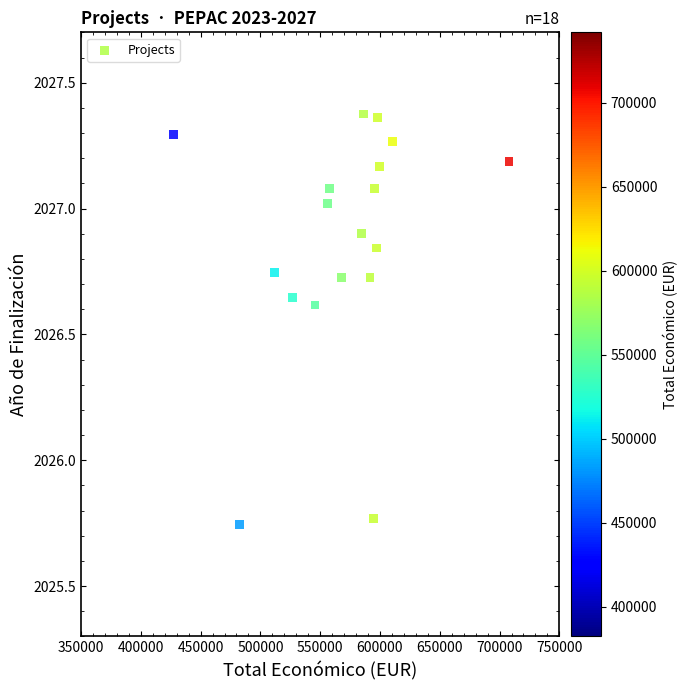

What is the range of Y values (max minus min)?

1.6